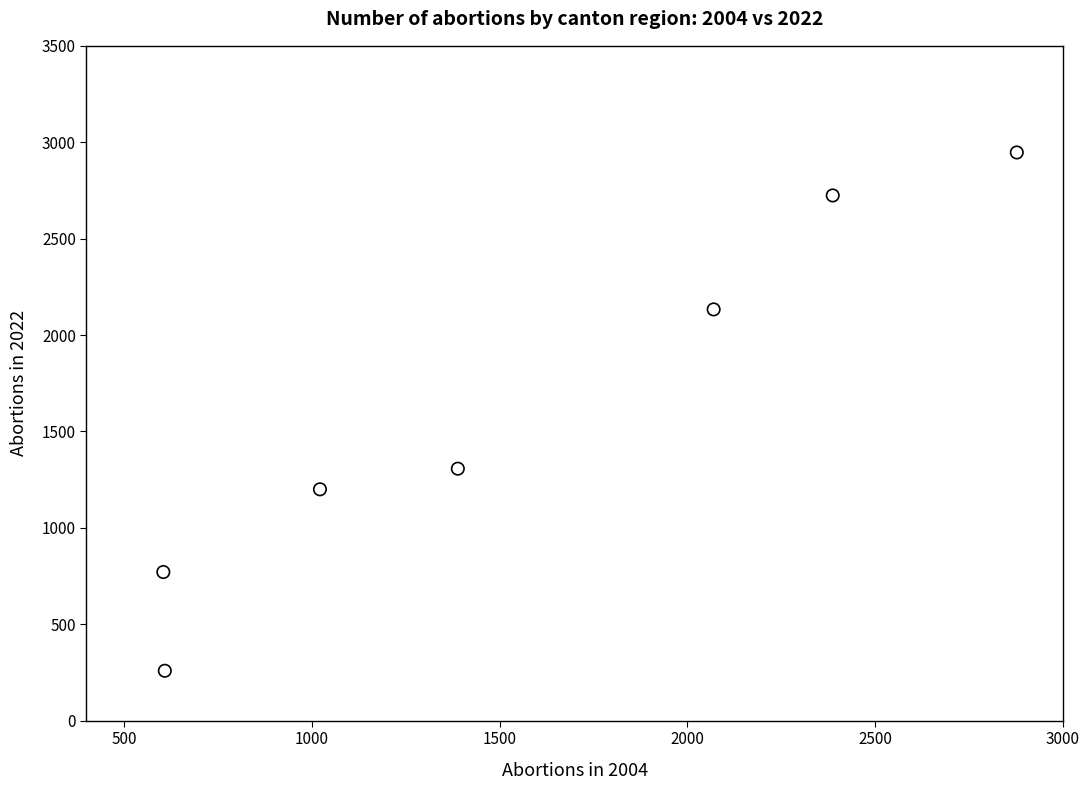

What Y value in the scatter plot is closest to 1603?

1307